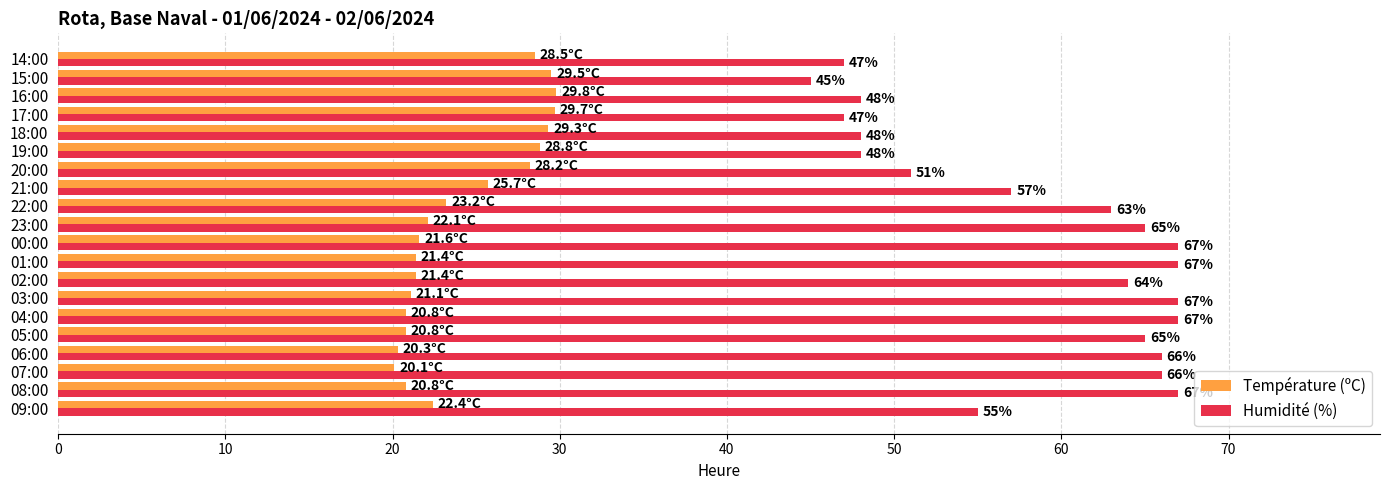

At which label is Humidité (%) closest to 56?

09:00